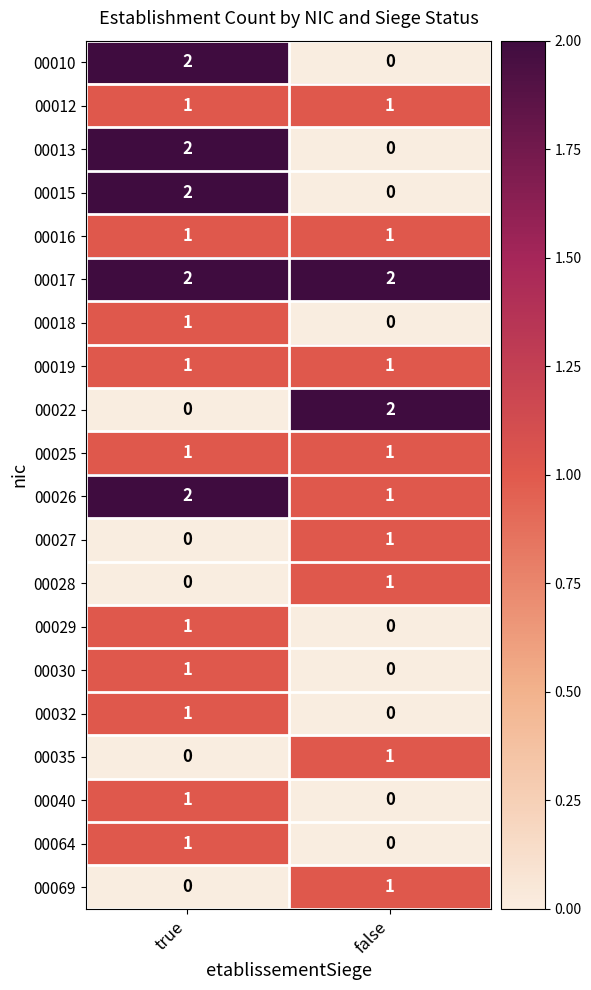

The 00027 series shows 2 at false. True or false?

False